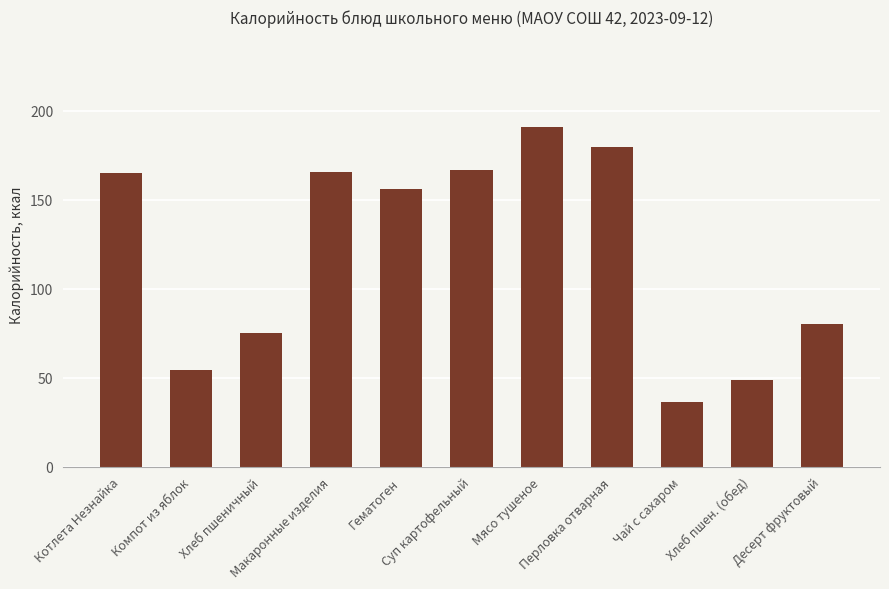

What is the value of the 5th bar from the left?

156.0